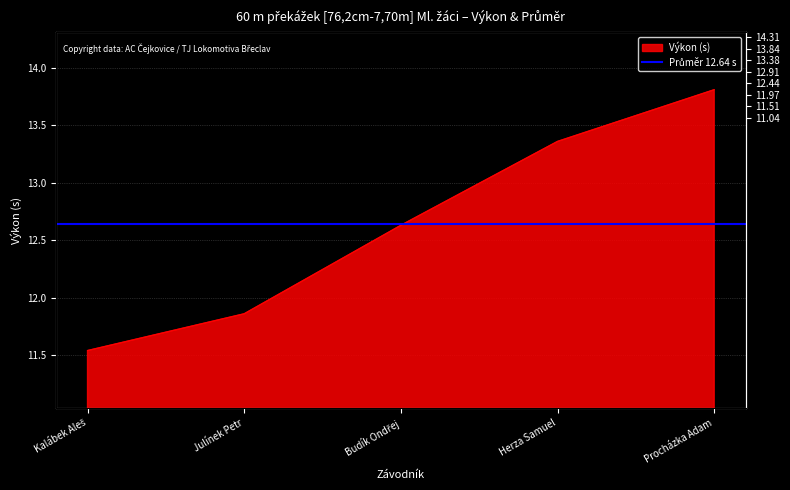

Reading right to left, extract all data points from this chart.

13.8	13.4	12.6	11.9	11.5